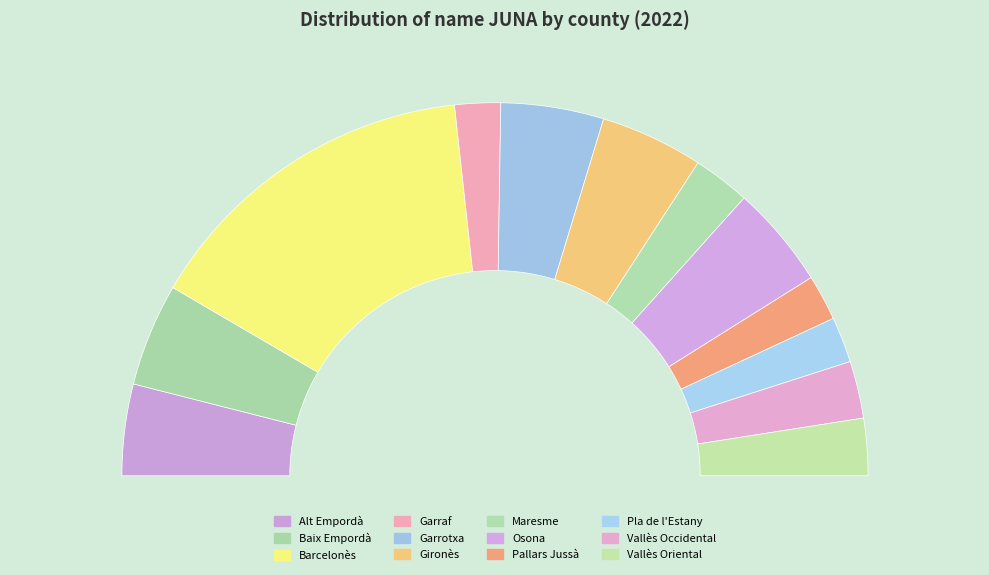

To the nearest percent, what is the difference between the largest and smallest slice percentages?

26%